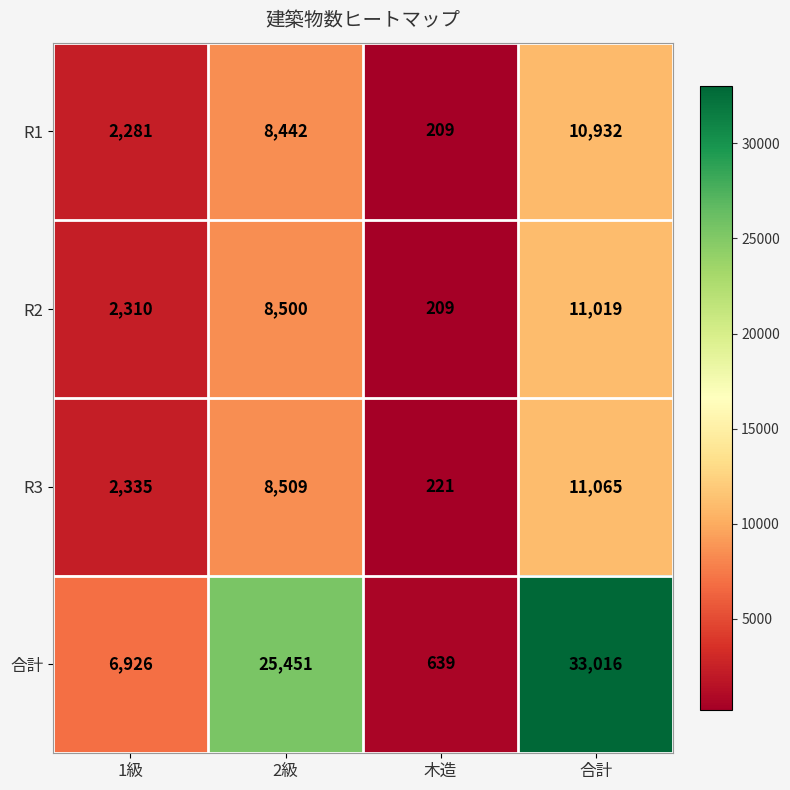

Which series has the largest total across all categories?

合計